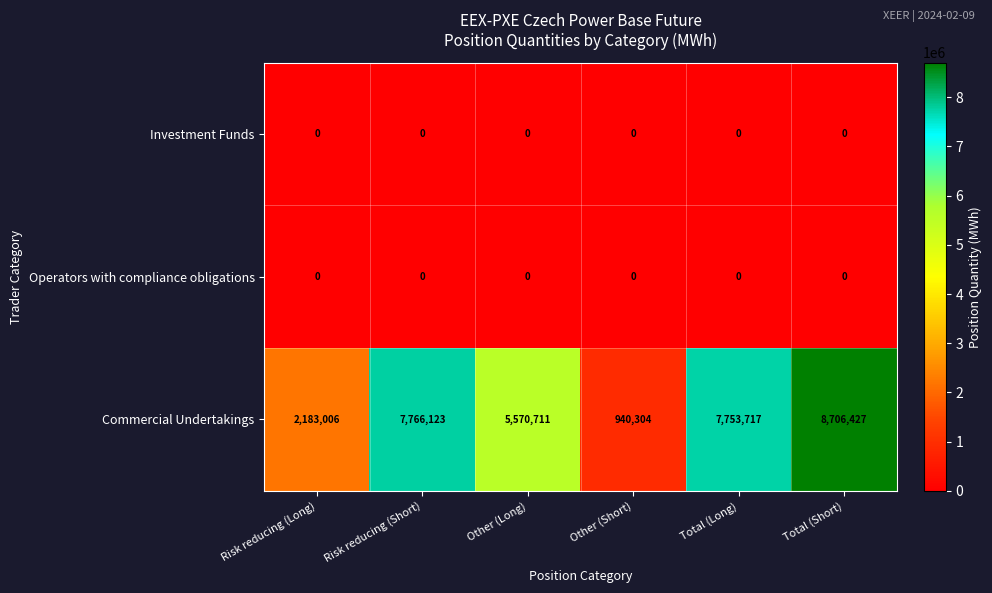

Reading left to right, list all the values displayed in this chart.

Investment Funds: Risk reducing (Long)=0	Risk reducing (Short)=0	Other (Long)=0	Other (Short)=0	Total (Long)=0	Total (Short)=0
Operators with compliance obligations: Risk reducing (Long)=0	Risk reducing (Short)=0	Other (Long)=0	Other (Short)=0	Total (Long)=0	Total (Short)=0
Commercial Undertakings: Risk reducing (Long)=2183006	Risk reducing (Short)=7766123	Other (Long)=5570711	Other (Short)=940304	Total (Long)=7753717	Total (Short)=8706427